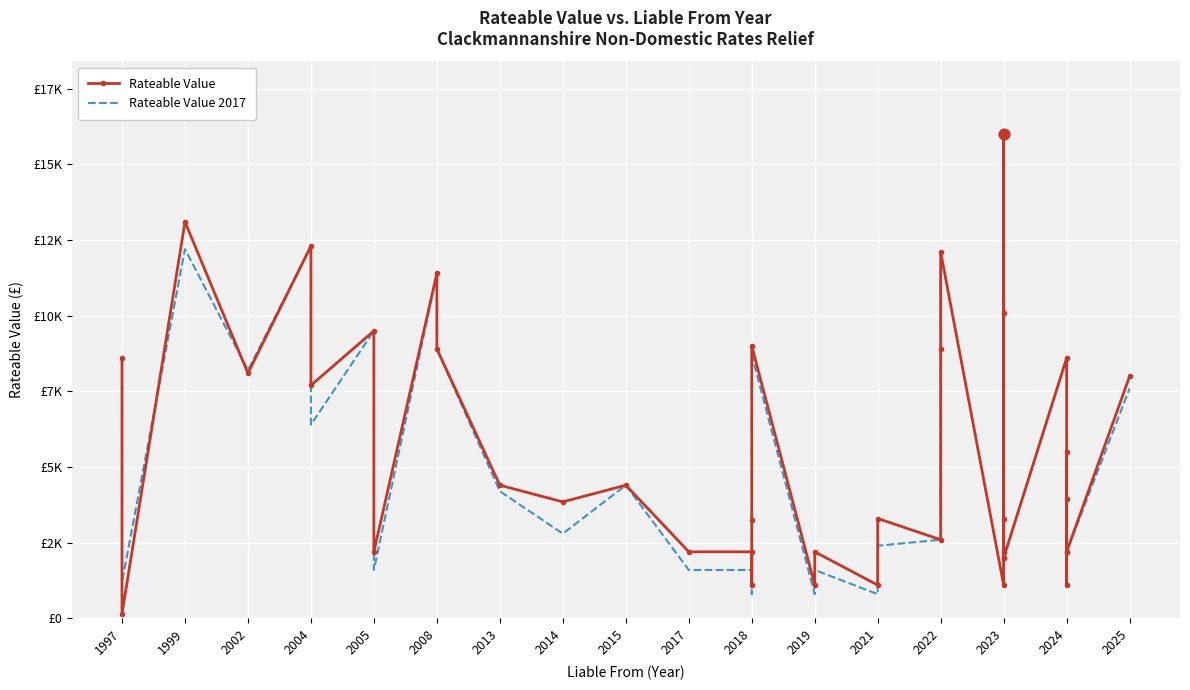

Is the value of Rateable Value at 2023 greater than the value of Rateable Value 2017 at 2024?

No